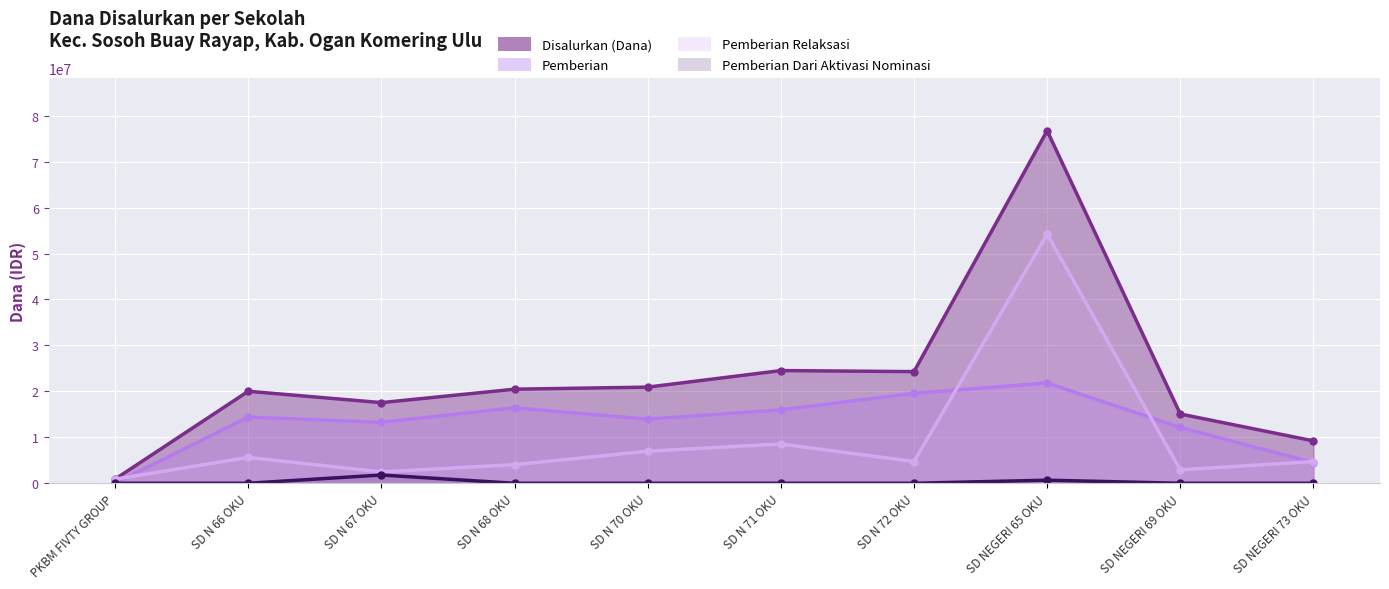

What are all the series names shown in the legend?

Disalurkan (Dana), Pemberian, Pemberian Relaksasi, Pemberian Dari Aktivasi Nominasi